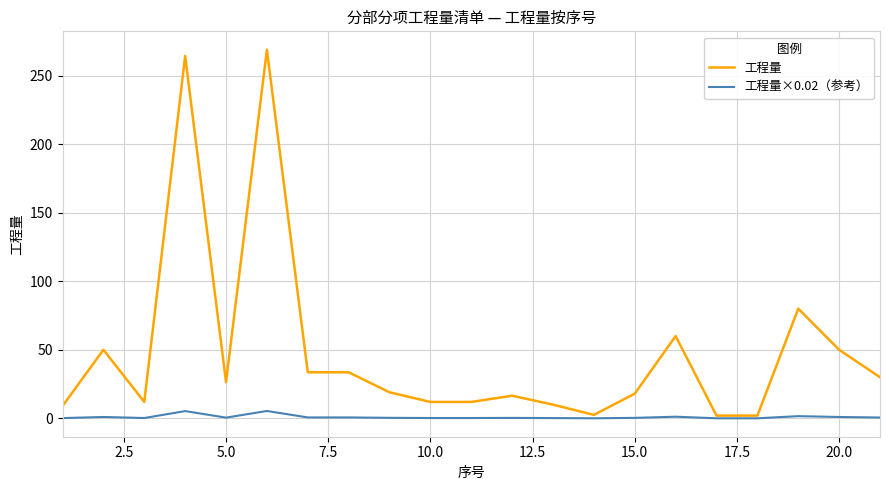

What are all the series names shown in the legend?

工程量, 工程量×0.02（参考）